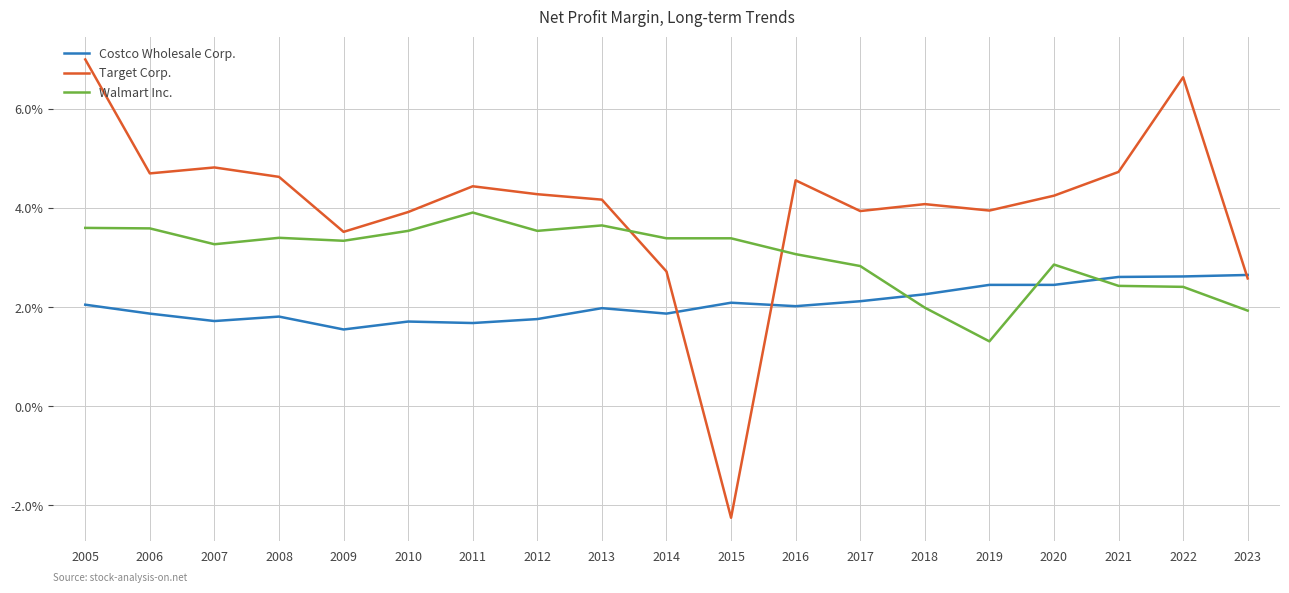

Rank the series by their average value, from highest to lowest.

Target Corp., Walmart Inc., Costco Wholesale Corp.